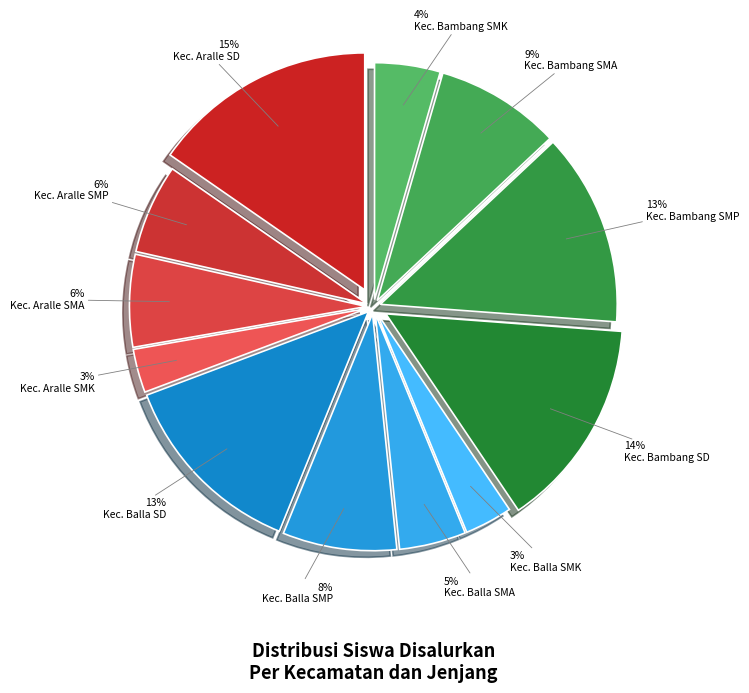

Is it true that Kec. Aralle SMP is 1% of the pie?

False